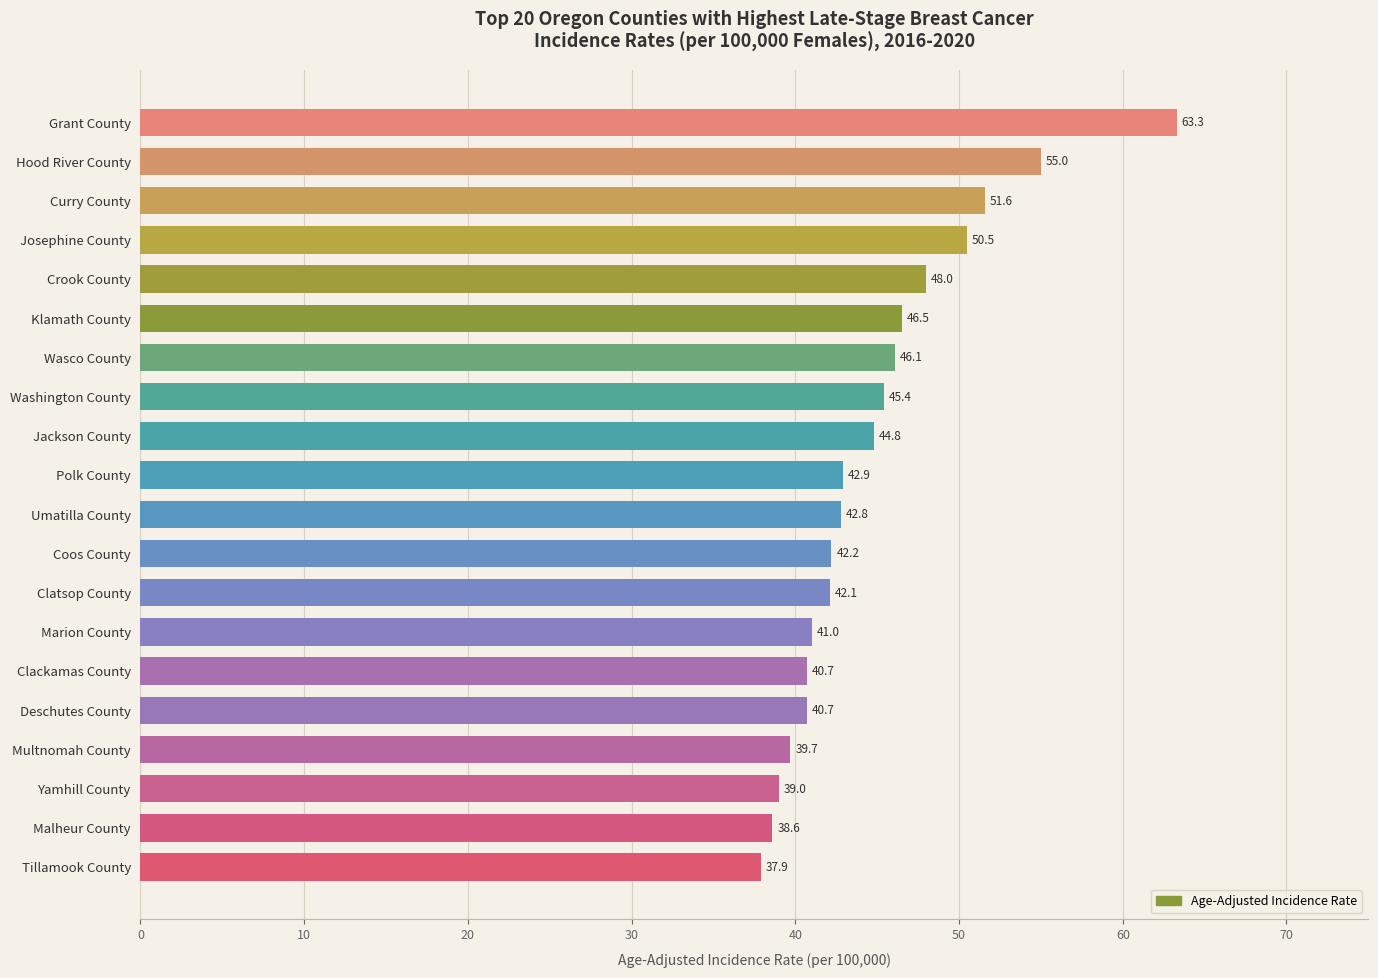

How many values exceed 42?

13